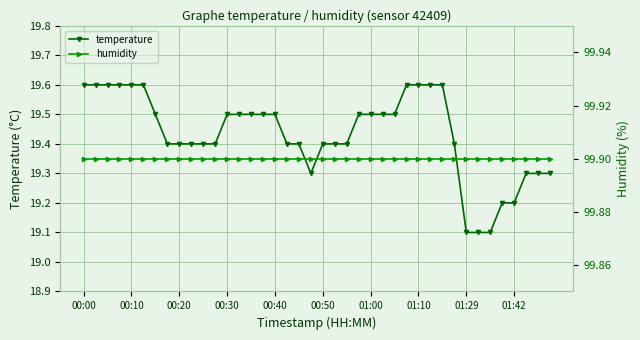

Does the chart display data point markers on the line(s)?

Yes